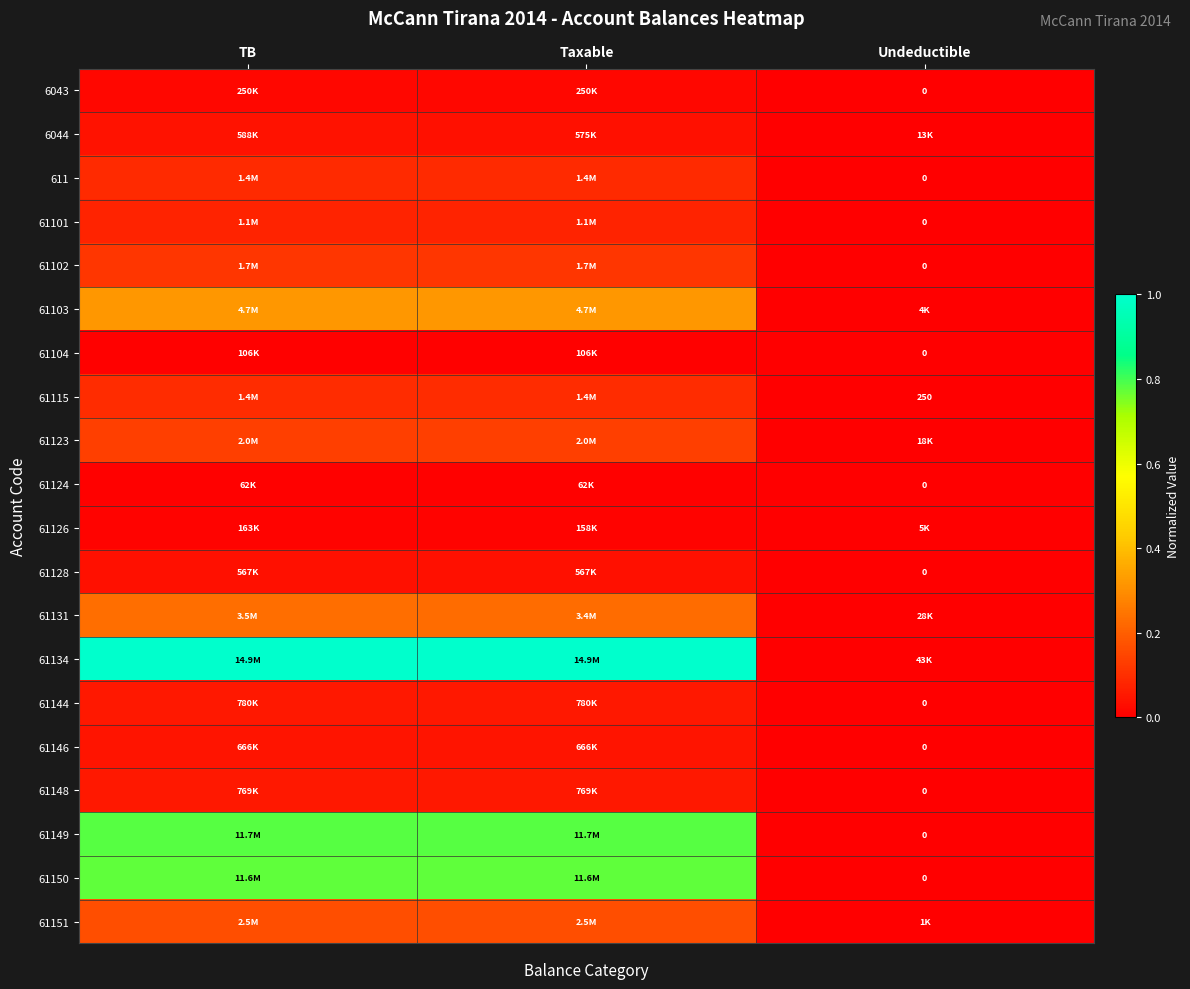

How many categories are shown in the chart?

3